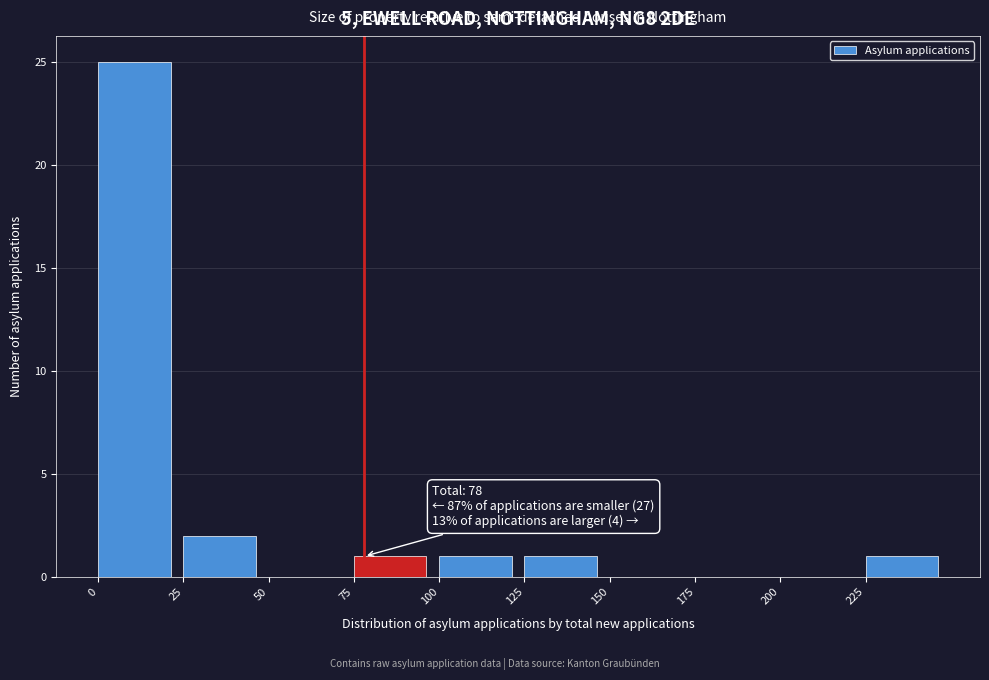

Which range on the x-axis has the tallest bar?

0 to 25